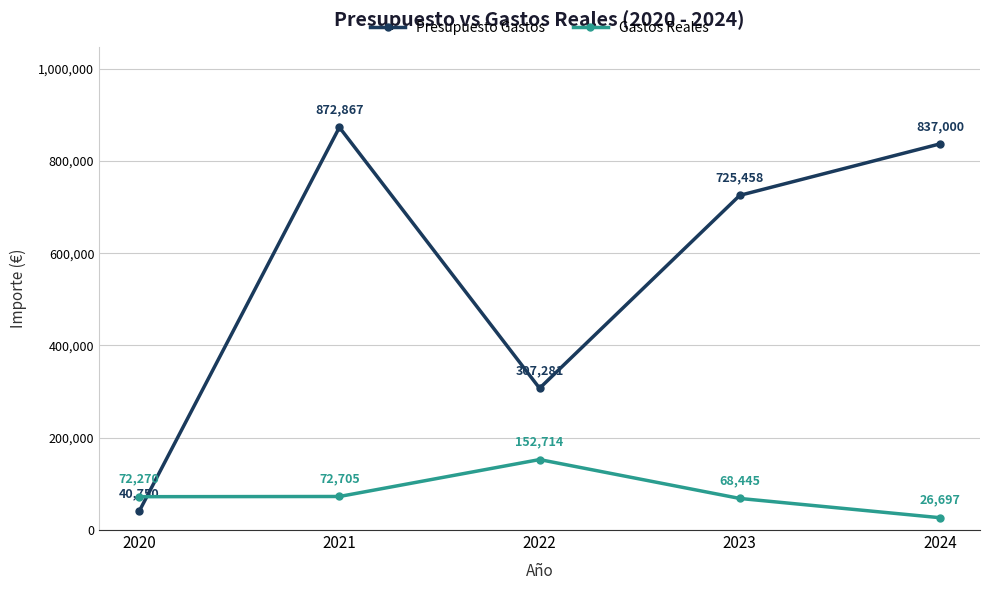

Which label corresponds to the smallest value in the chart?

2024